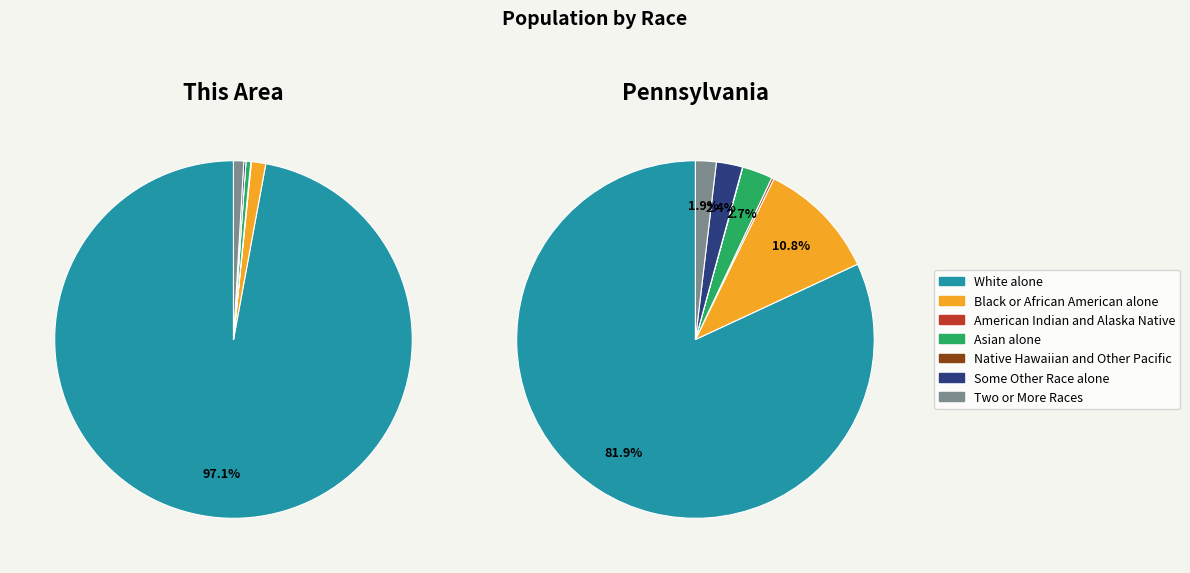

How many slices are in this pie chart?

7